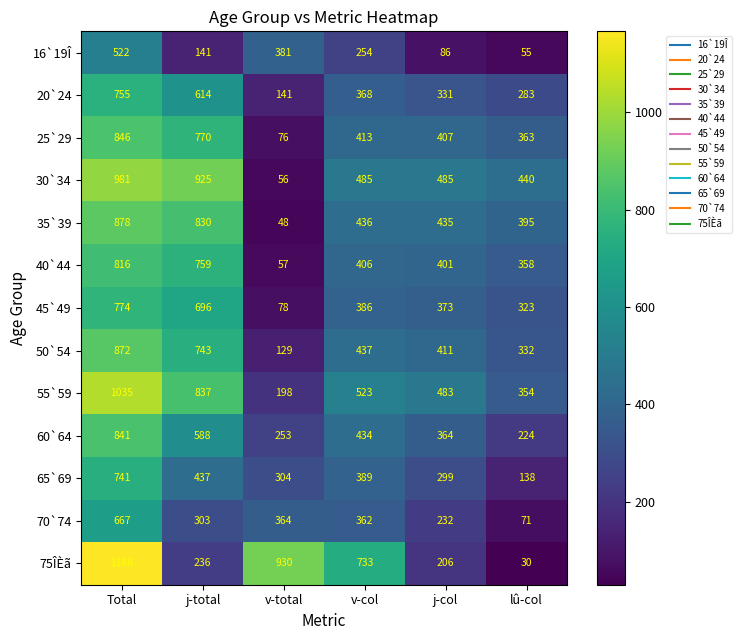

Which series has the largest total across all categories?

55`59